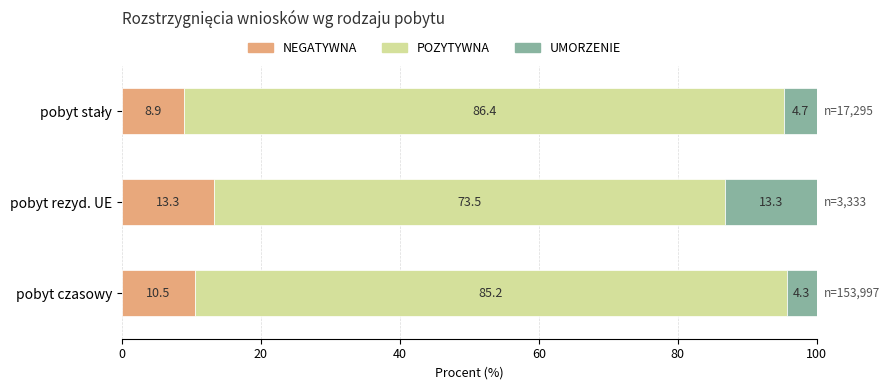

What is the average value of the NEGATYWNA series?

10.9